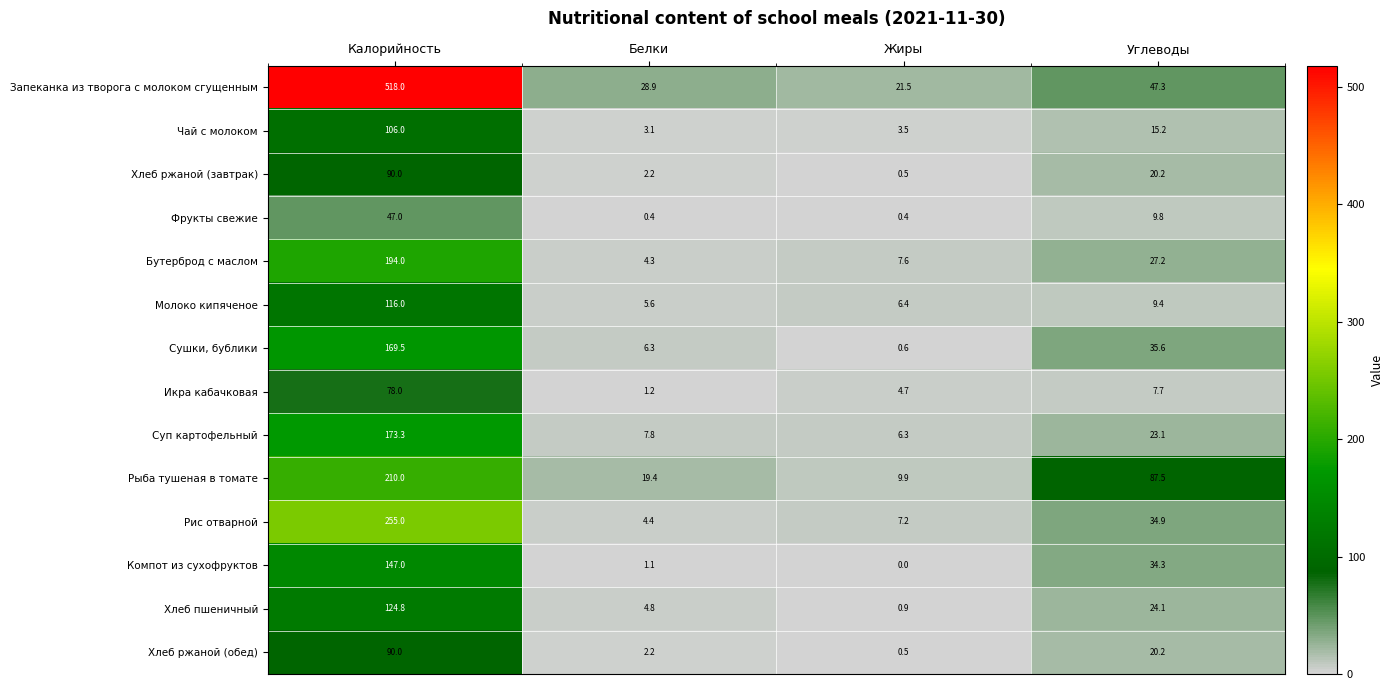

Which series has the widest spread of values?

Запеканка из творога с молоком сгущенным